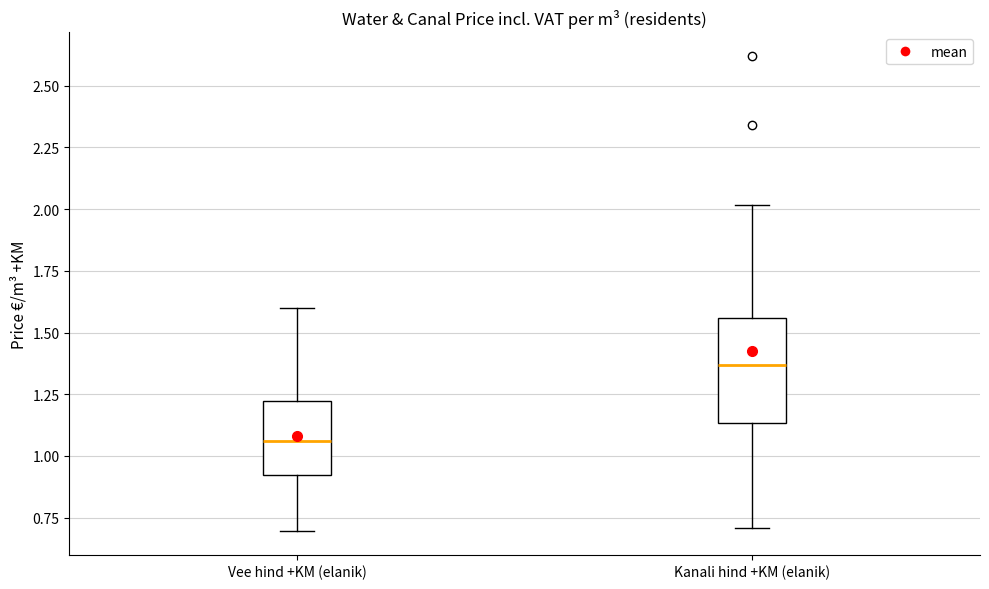

Reading left to right, read every box against the y-axis: the position of its median line, the range the box covers, and the ends of its whiskers. The values are not printed on the chart, so give them approximately, as read against the axis.

Vee hind +KM (elanik): median 1.05, box 0.90 to 1.20, whiskers 0.70 to 1.60
Kanali hind +KM (elanik): median 1.35, box 1.15 to 1.55, whiskers 0.70 to 2.00